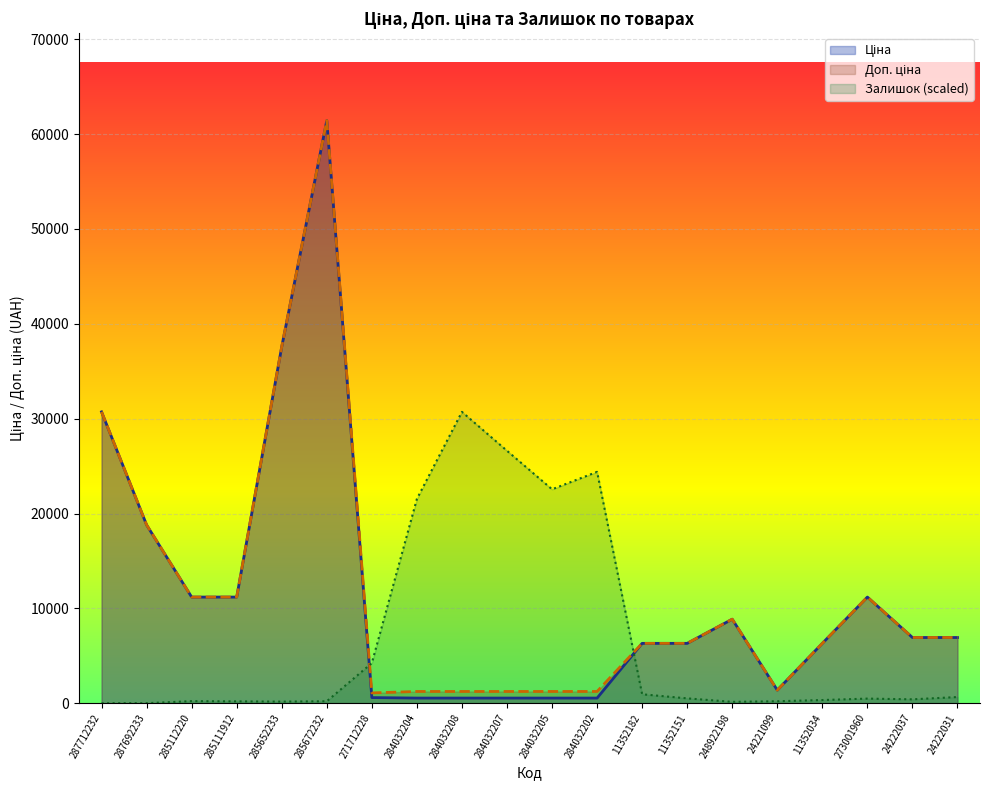

What position from the left is 24222037?

19